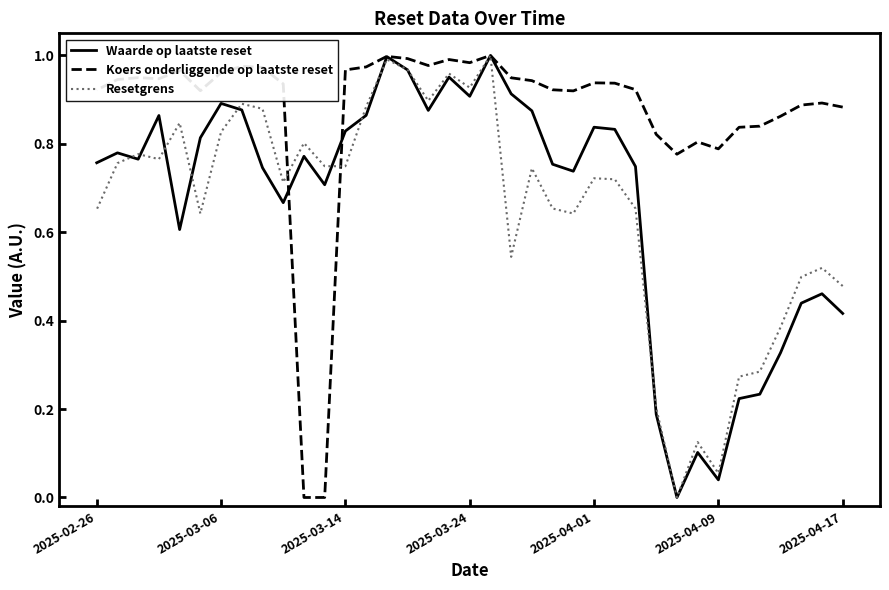

What position from the left is 21?

22